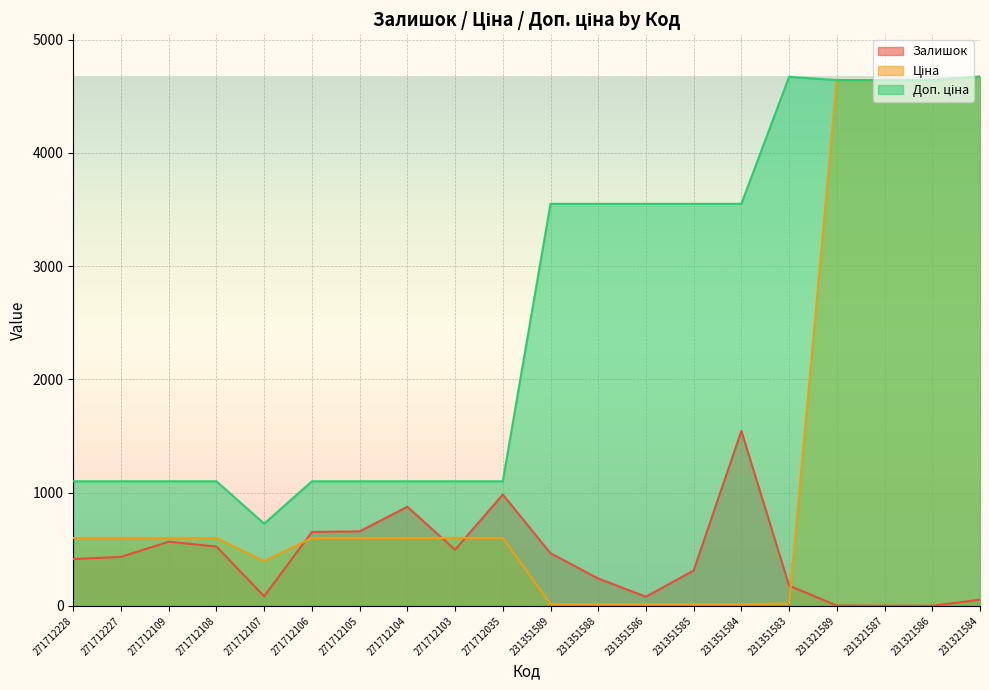

What value does the Доп. ціна series have at 271712228?

1100.0